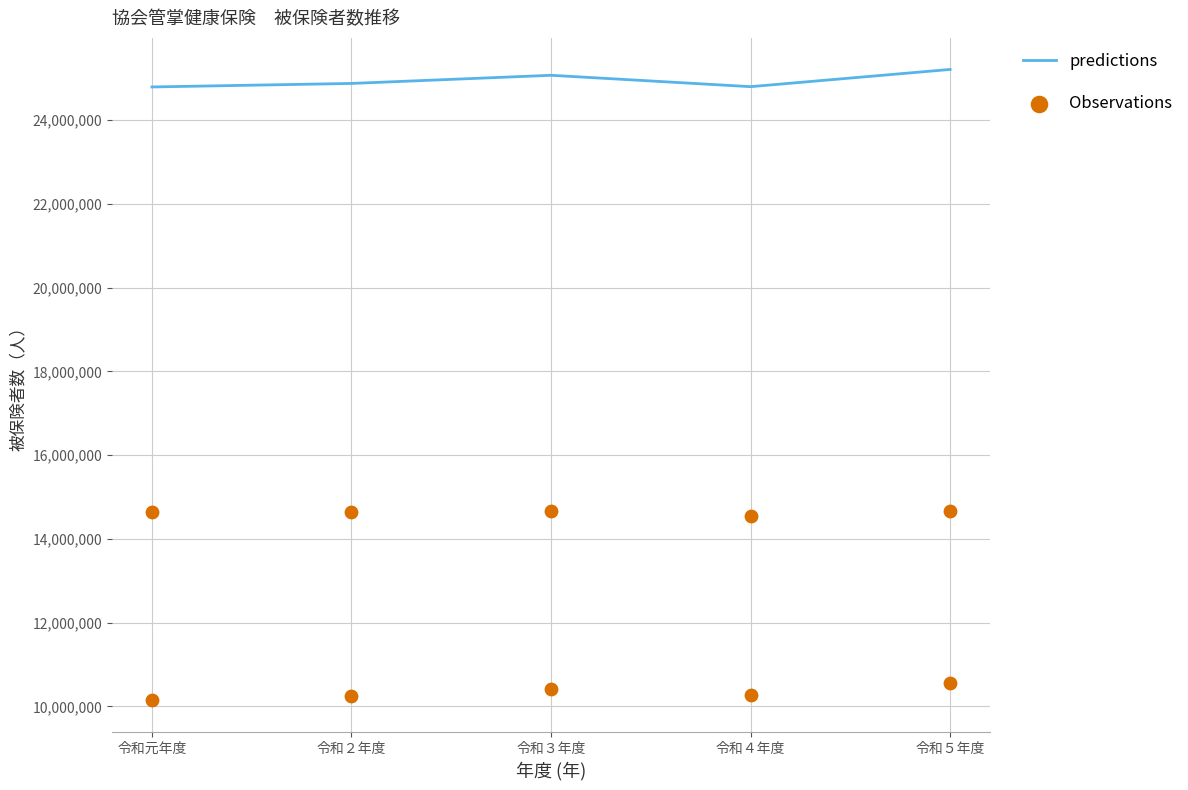

Is the value of predictions at 令和３年度 greater than the value of Observations at 令和５年度?

Yes